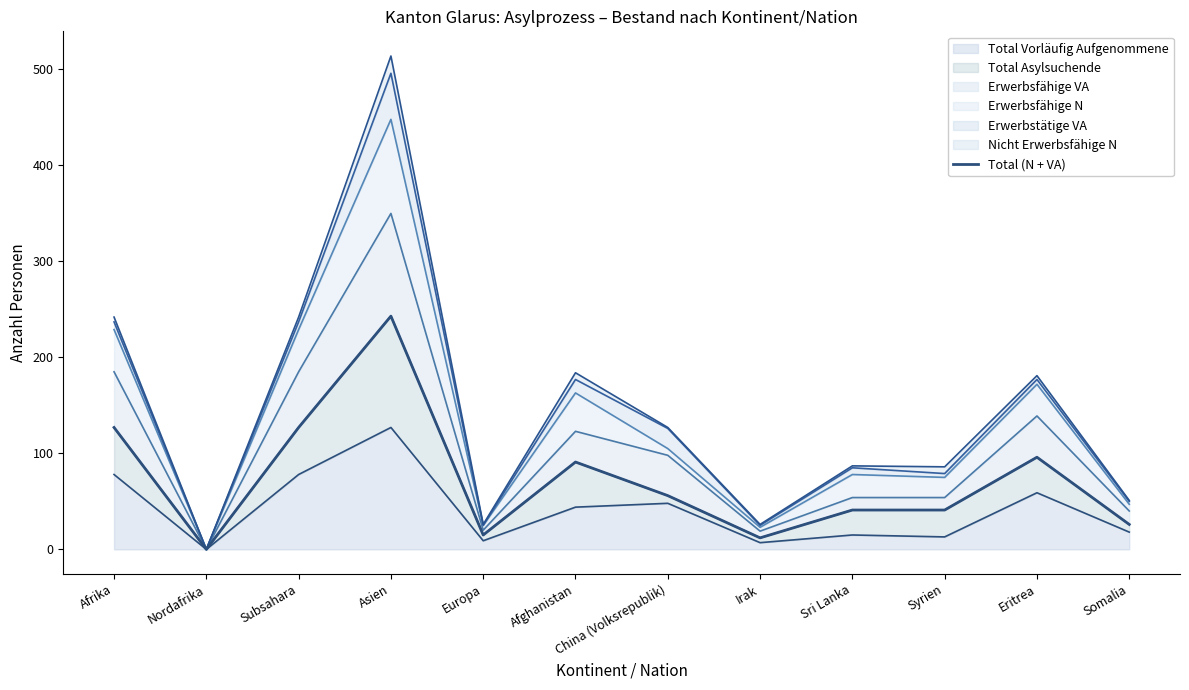

Does the chart display data point markers on the line(s)?

No